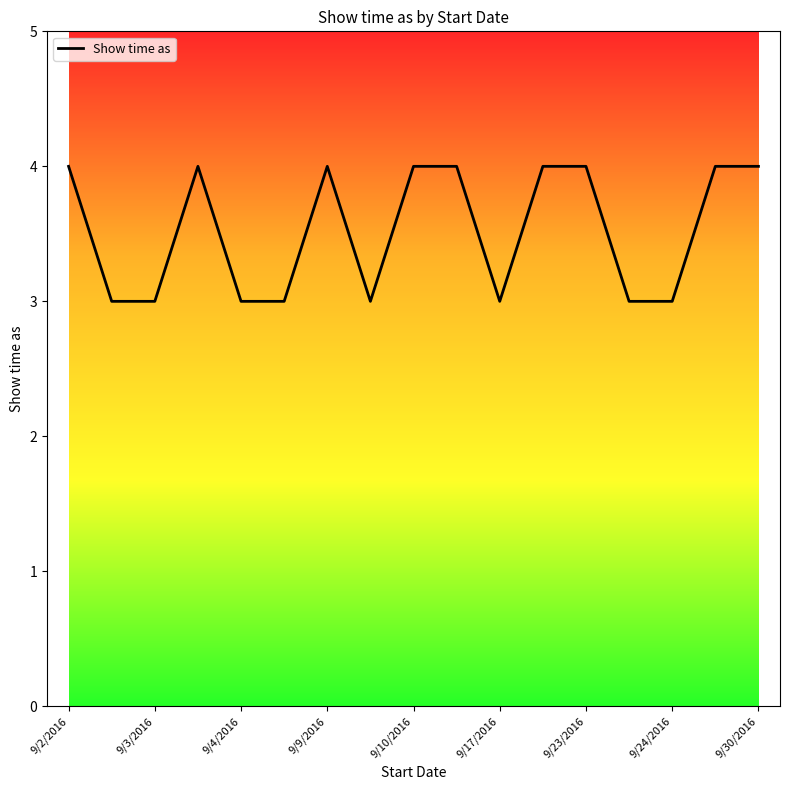

What is the greatest value displayed?

4